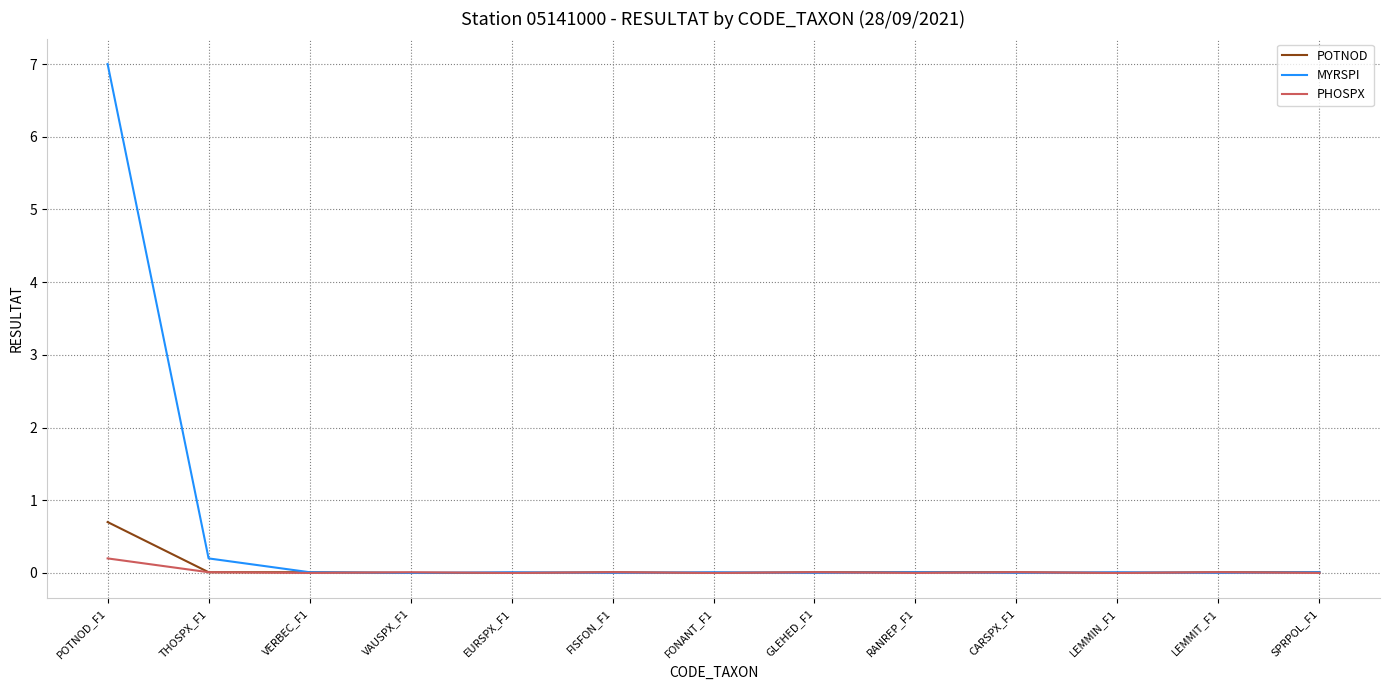

Rank the series by their maximum value, from lowest to highest.

PHOSPX, POTNOD, MYRSPI